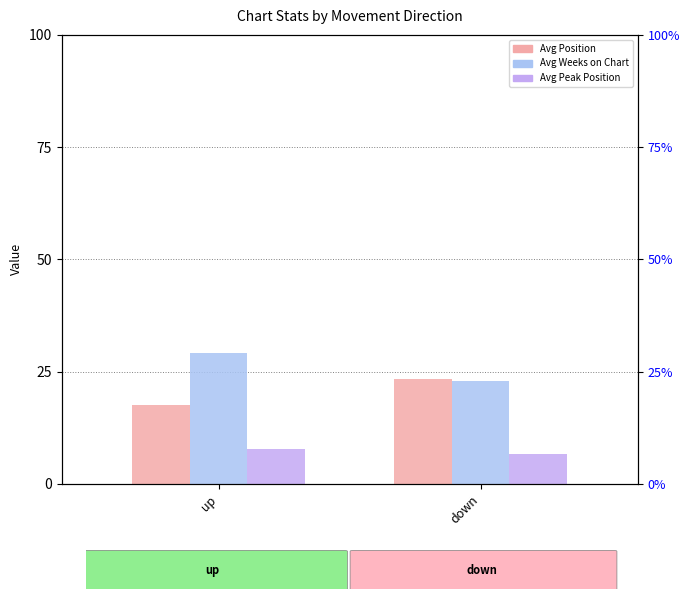

How many data points in Avg Peak Position are less than 7?

1